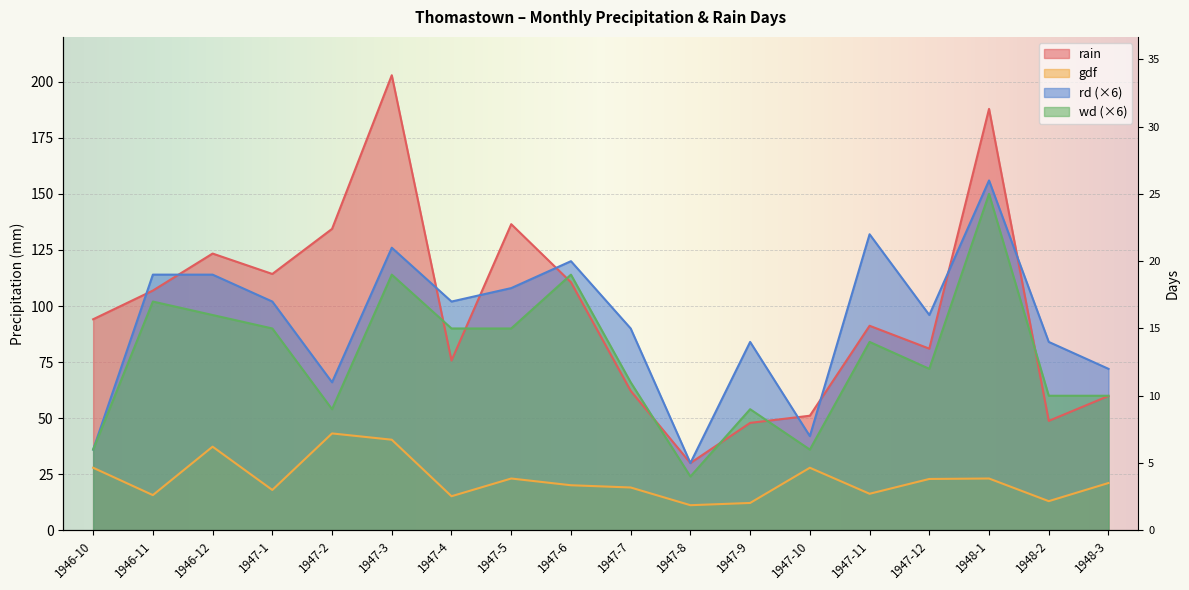

Where does the wd series first go above 84?

1946-11